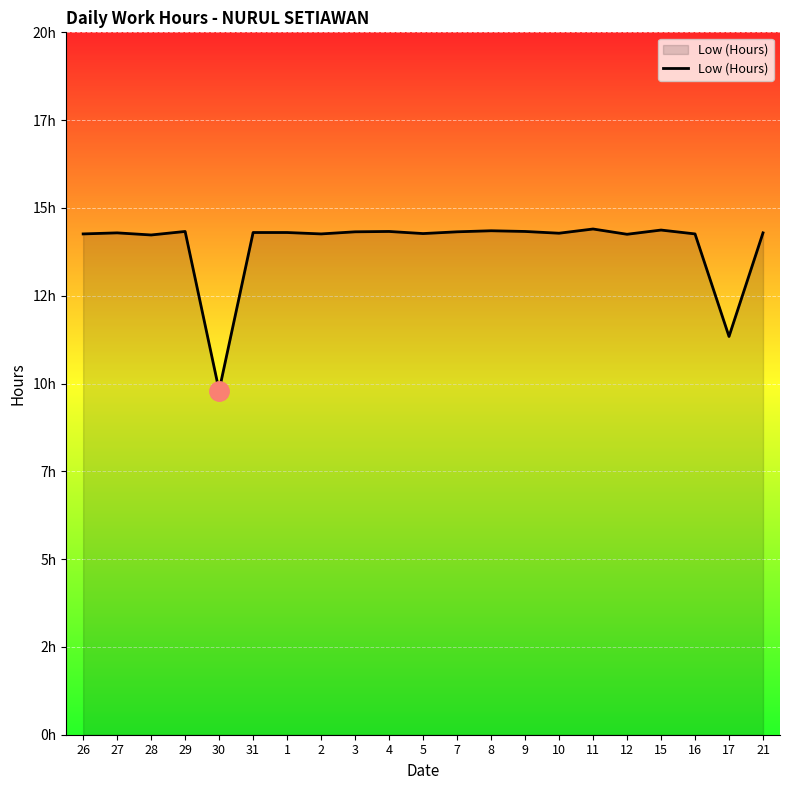

Is this an area chart (filled region under the line)?

Yes